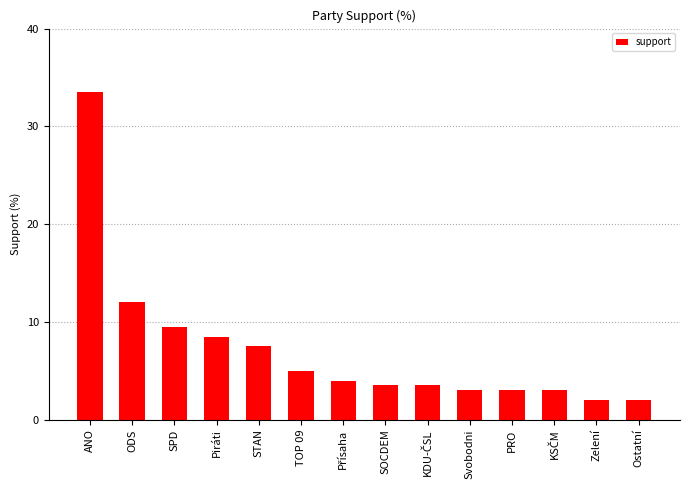

What is the change in value from STAN to Zelení?

-5.5